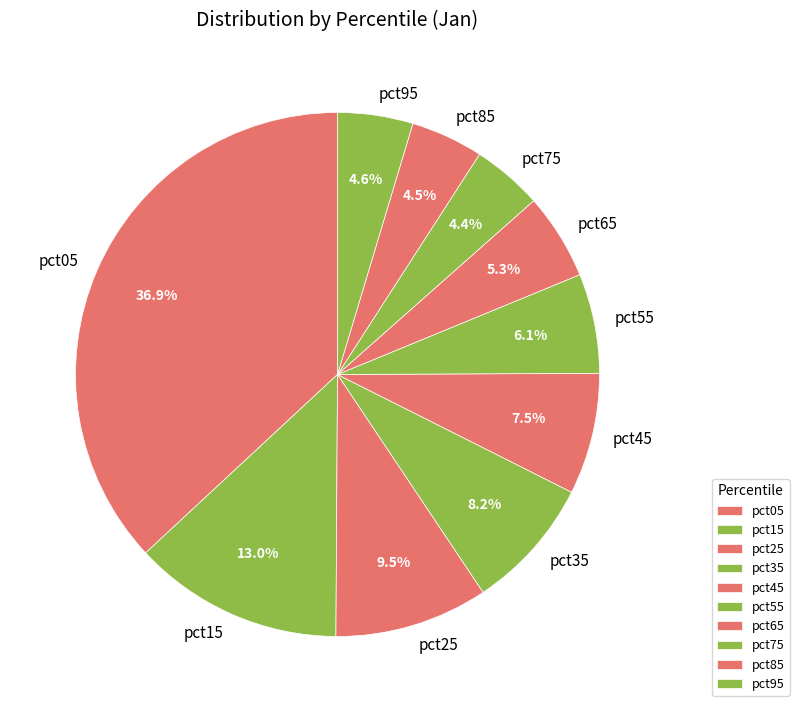

To the nearest percent, what is the average slice percentage?

10%